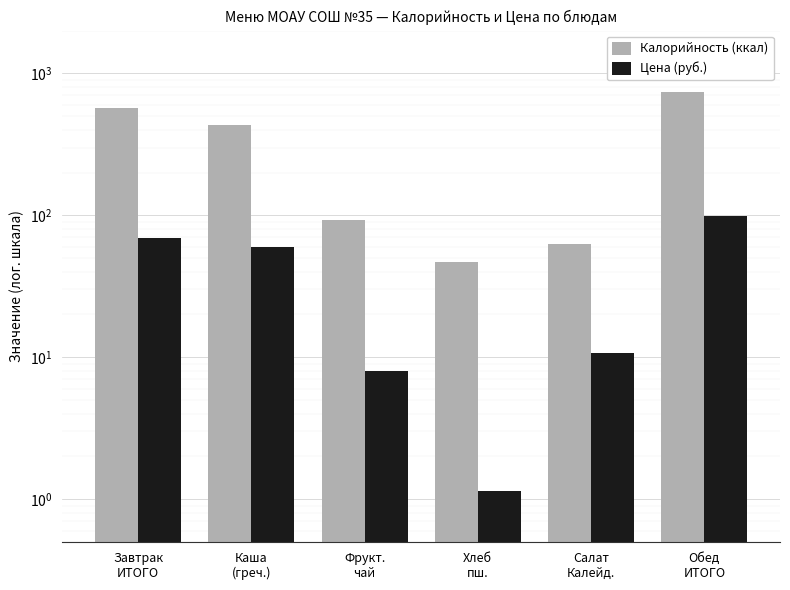

Which series changed the most between Завтрак
ИТОГО and Каша
(греч.)?

Калорийность (ккал)